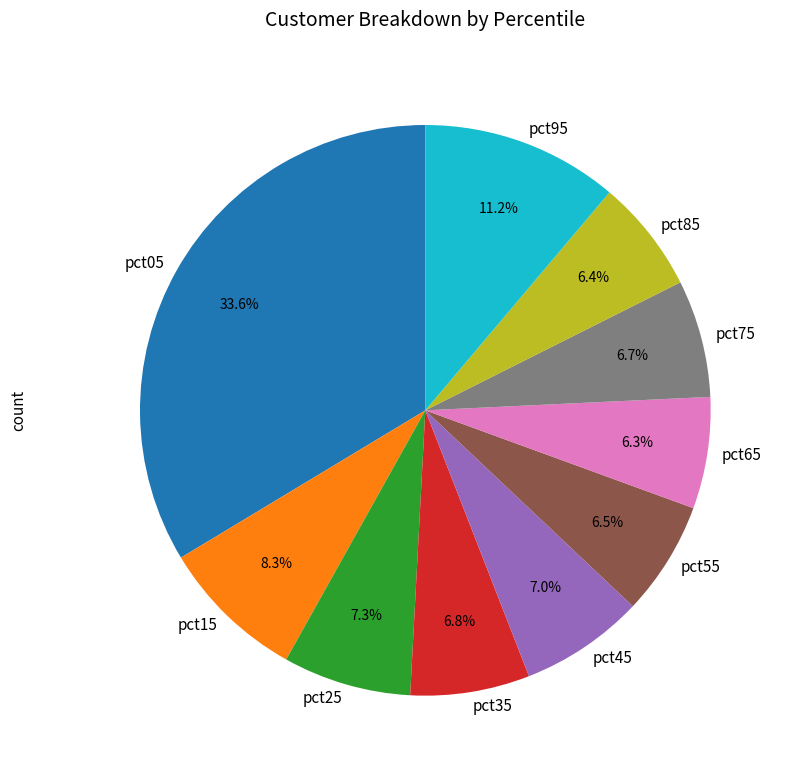

Which has a higher value, pct05 or pct55?

pct05